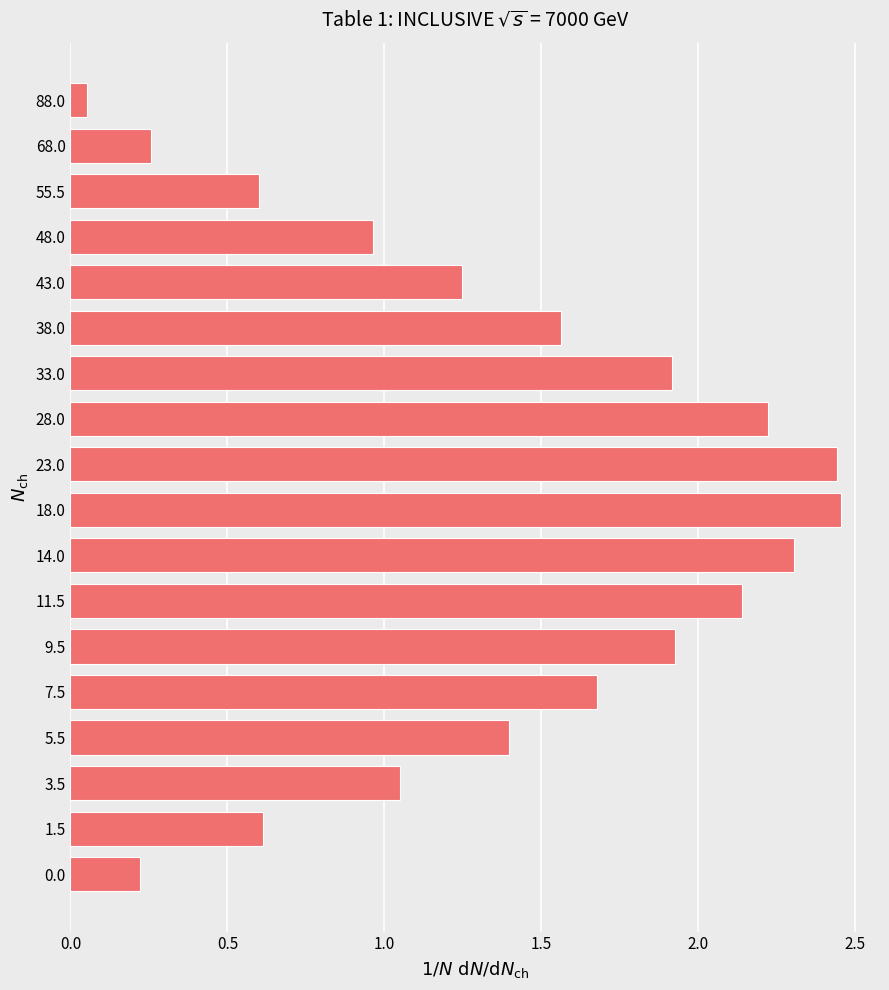

Does the chart contain stacked bars?

No